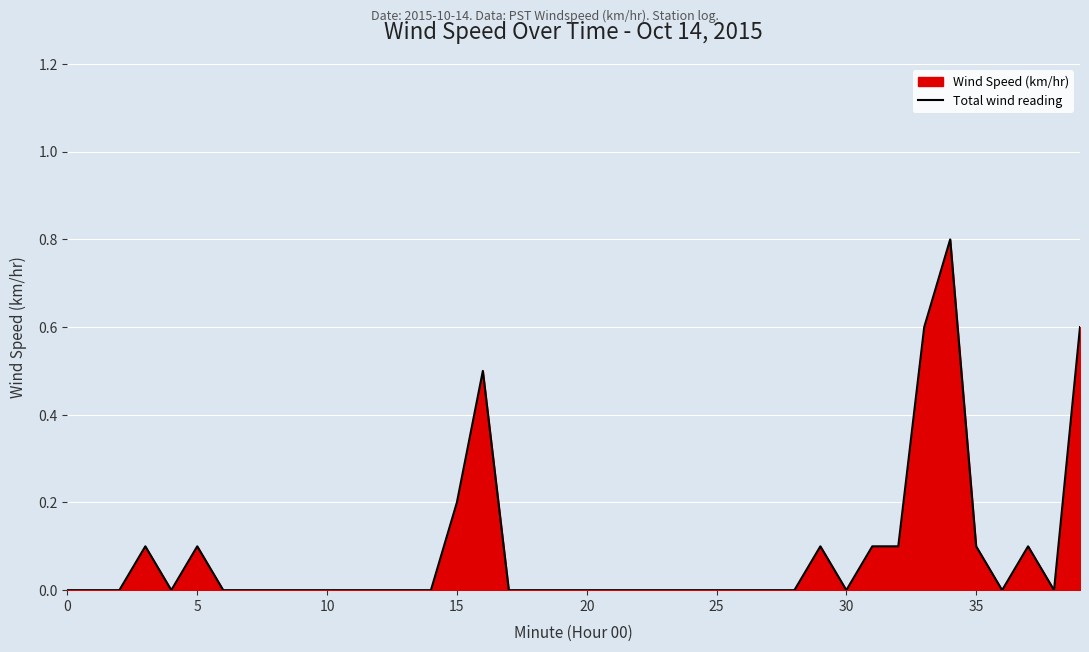

Between 15 and 22, which is larger?

15